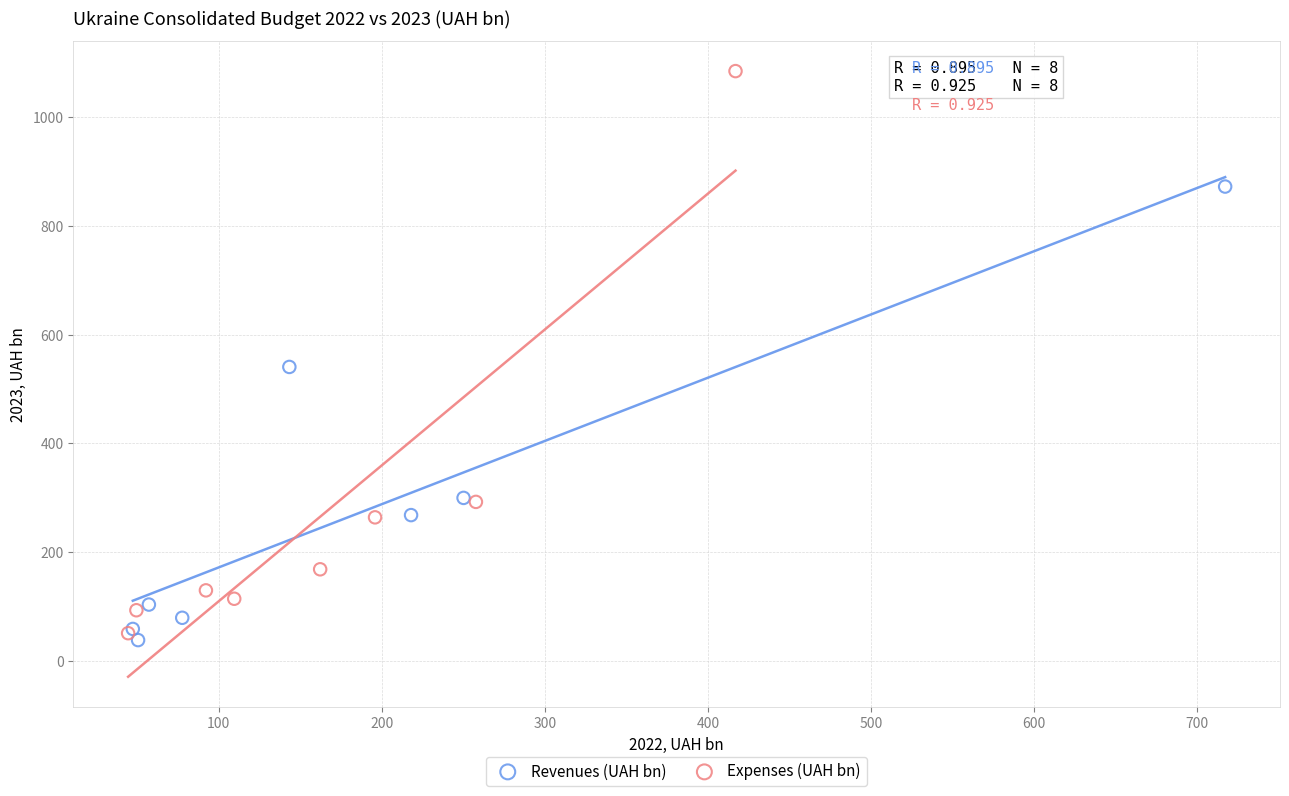

Which series contains the highest Y value?

Expenses (UAH bn)